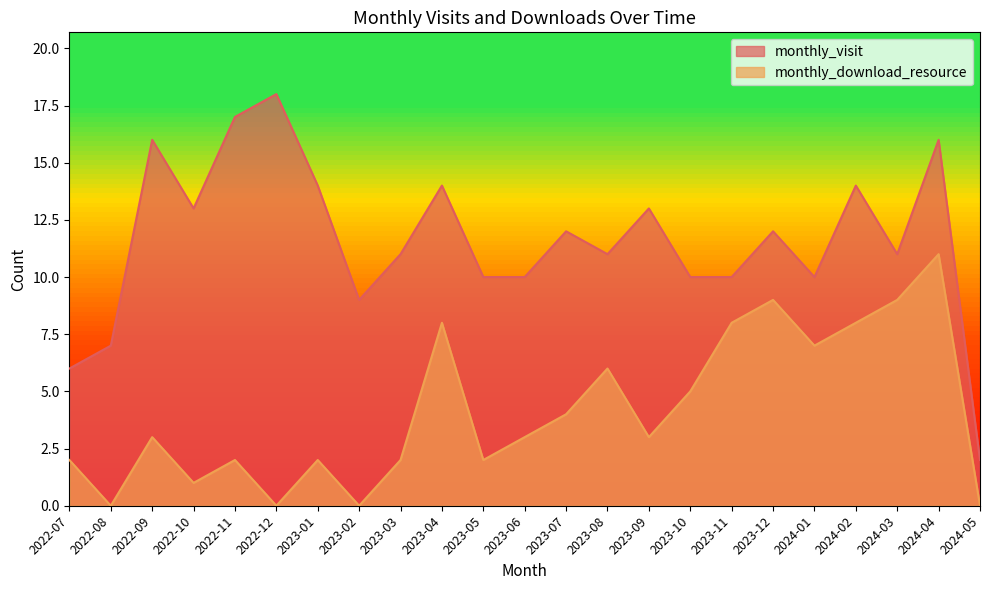

Reading left to right, extract all data points from this chart.

monthly_visit: 2022-07=6	2022-08=7	2022-09=16	2022-10=13	2022-11=17	2022-12=18	2023-01=14	2023-02=9	2023-03=11	2023-04=14	2023-05=10	2023-06=10	2023-07=12	2023-08=11	2023-09=13	2023-10=10	2023-11=10	2023-12=12	2024-01=10	2024-02=14	2024-03=11	2024-04=16	2024-05=2
monthly_download_resource: 2022-07=2	2022-08=0	2022-09=3	2022-10=1	2022-11=2	2022-12=0	2023-01=2	2023-02=0	2023-03=2	2023-04=8	2023-05=2	2023-06=3	2023-07=4	2023-08=6	2023-09=3	2023-10=5	2023-11=8	2023-12=9	2024-01=7	2024-02=8	2024-03=9	2024-04=11	2024-05=0